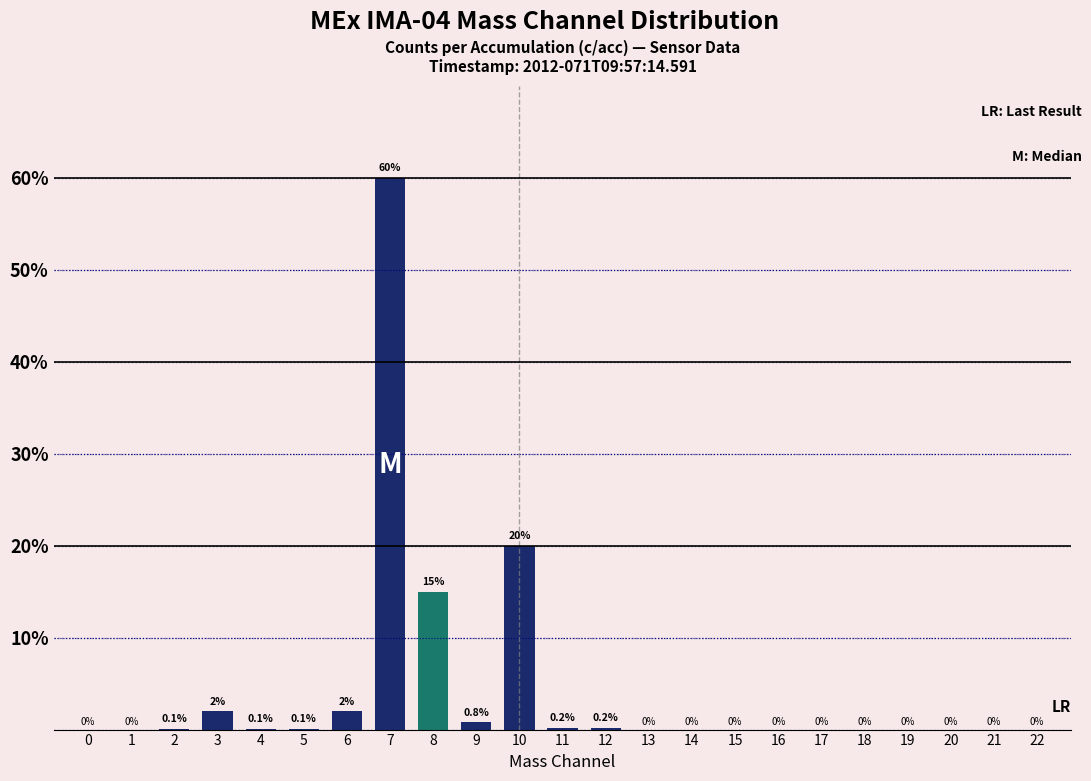

Reading left to right, transcribe all the data shown in this chart.

0=0.0	1=0.0	2=0.1	3=2.0	4=0.1	5=0.1	6=2.0	7=60.0	8=15.0	9=0.8	10=20.0	11=0.2	12=0.2	13=0.0	14=0.0	15=0.0	16=0.0	17=0.0	18=0.0	19=0.0	20=0.0	21=0.0	22=0.0